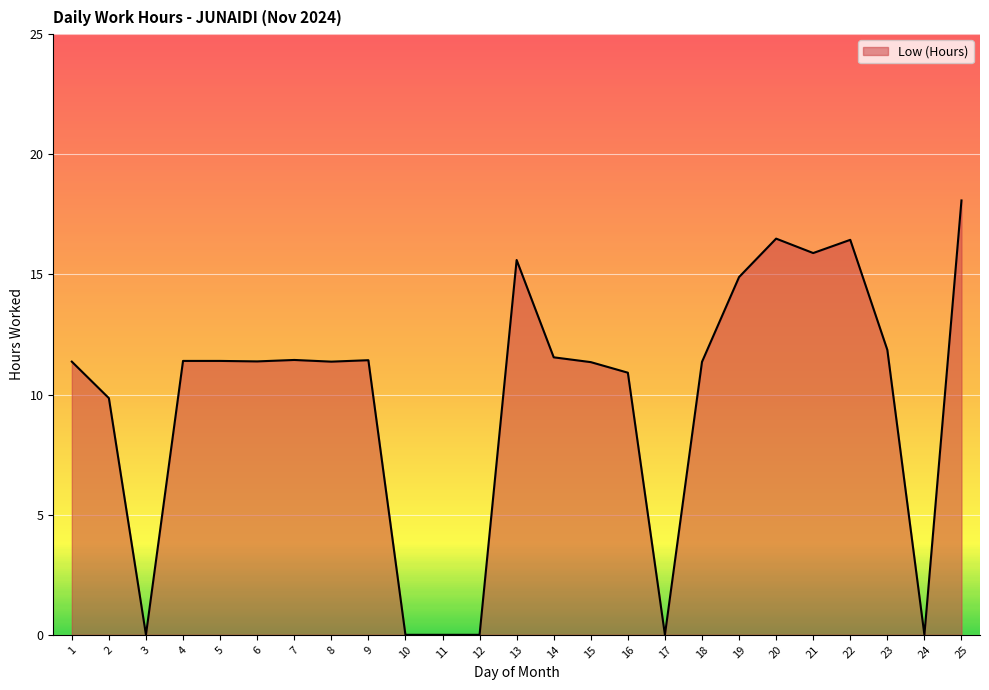

What is the ratio of the value at 1 to the value at 21?

0.7